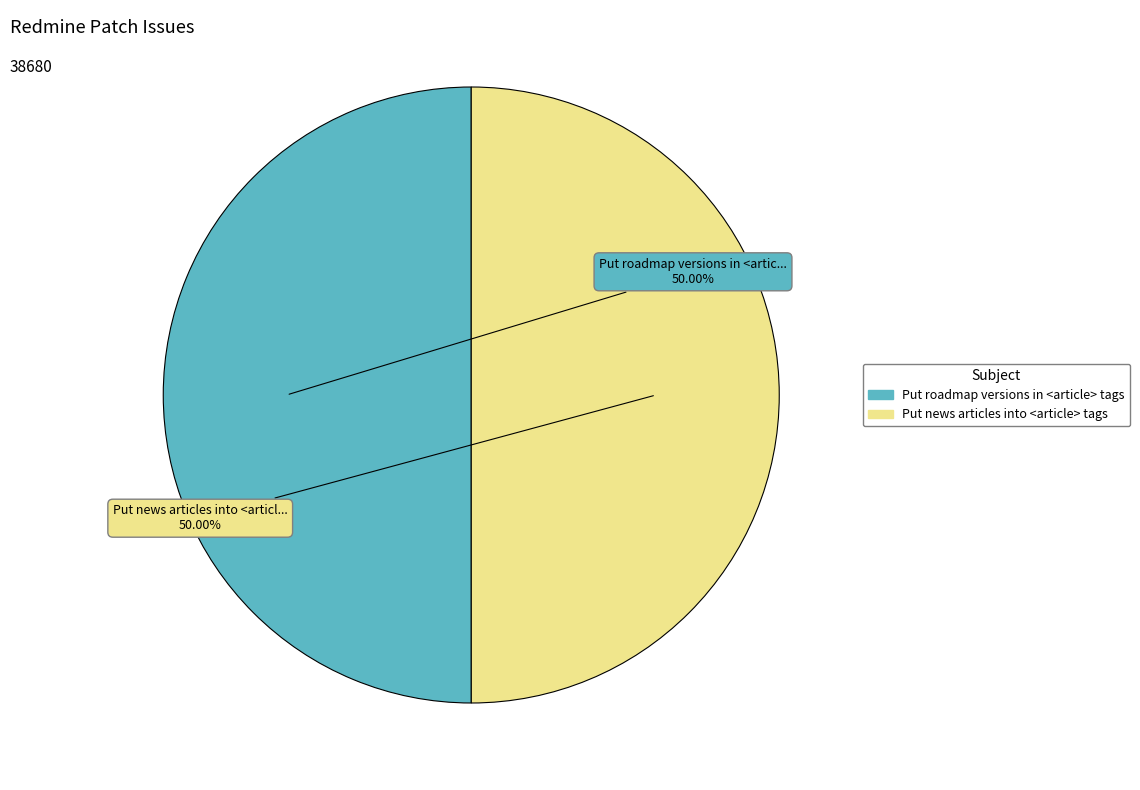

Count the number of slices in the pie.

2